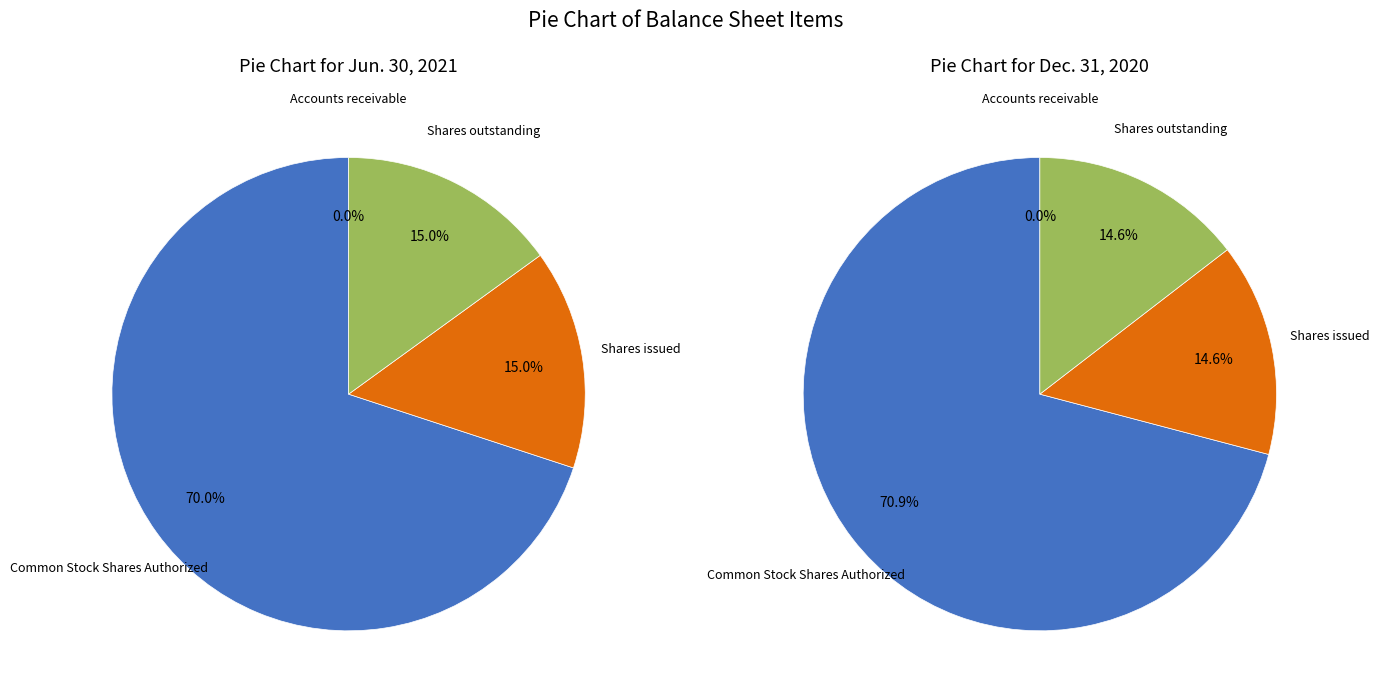

Which has a higher value, Accounts receivable or Shares outstanding?

Shares outstanding